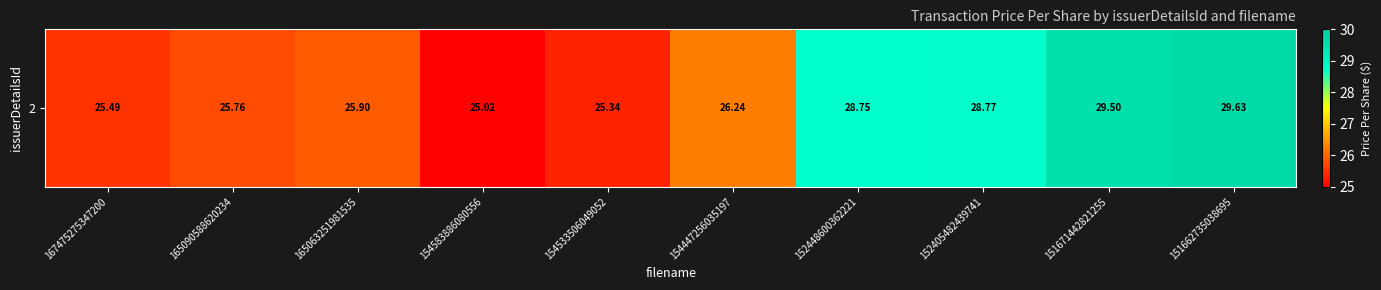

How many categories are shown in the chart?

10